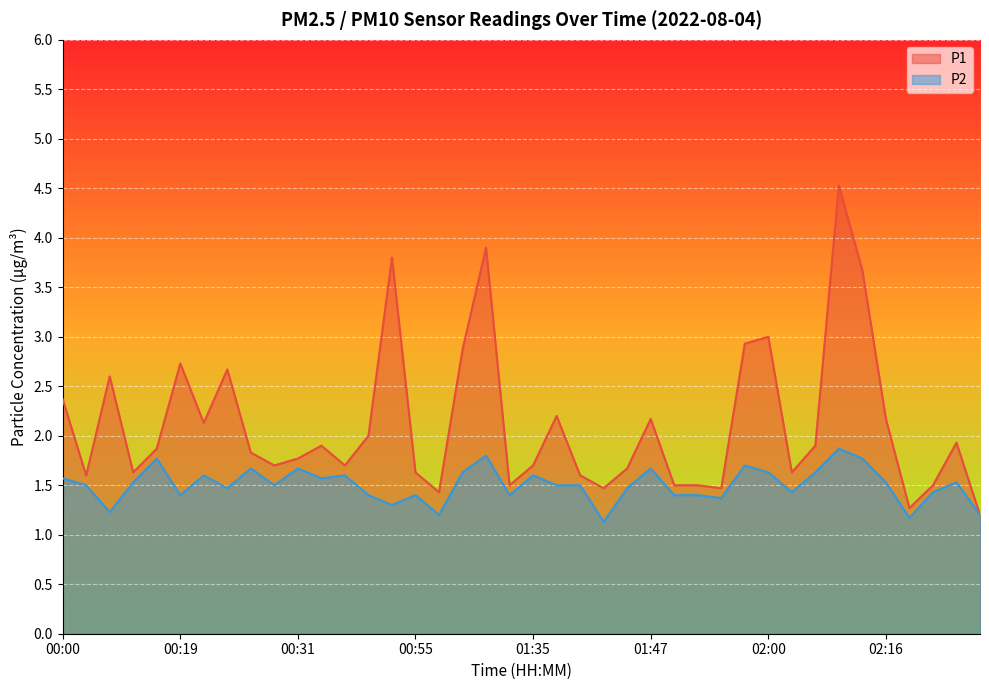

What is the total value across all series at 01:04?

4.5